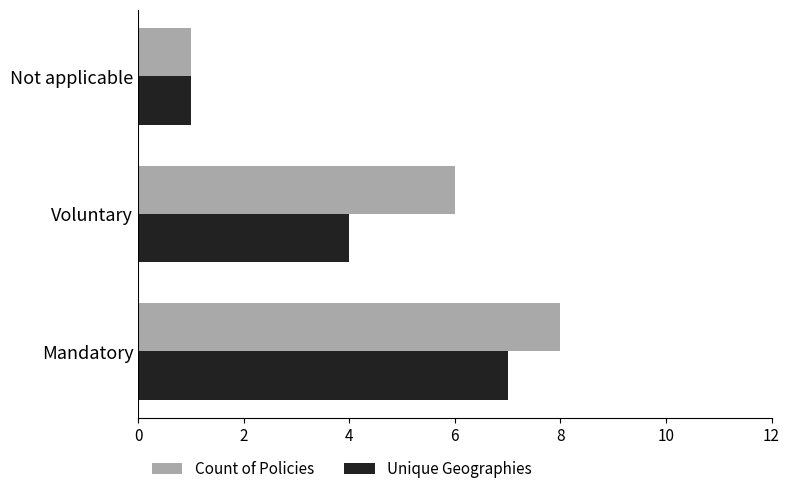

Which category has the highest value in the Count of Policies series?

Mandatory